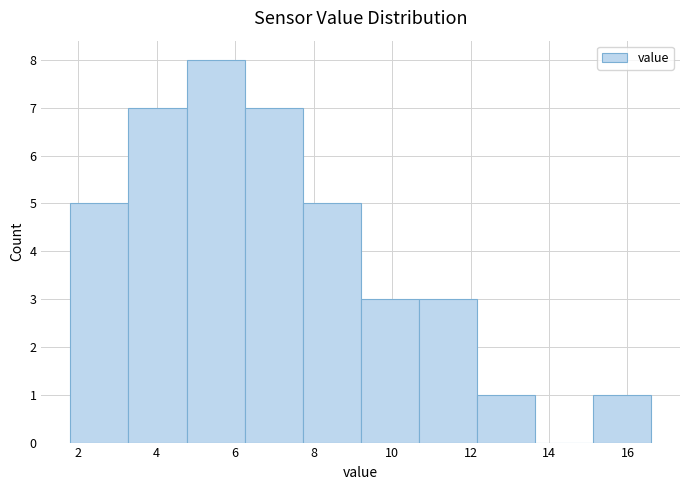

Which range on the x-axis has the tallest bar?

4.76 to 6.24